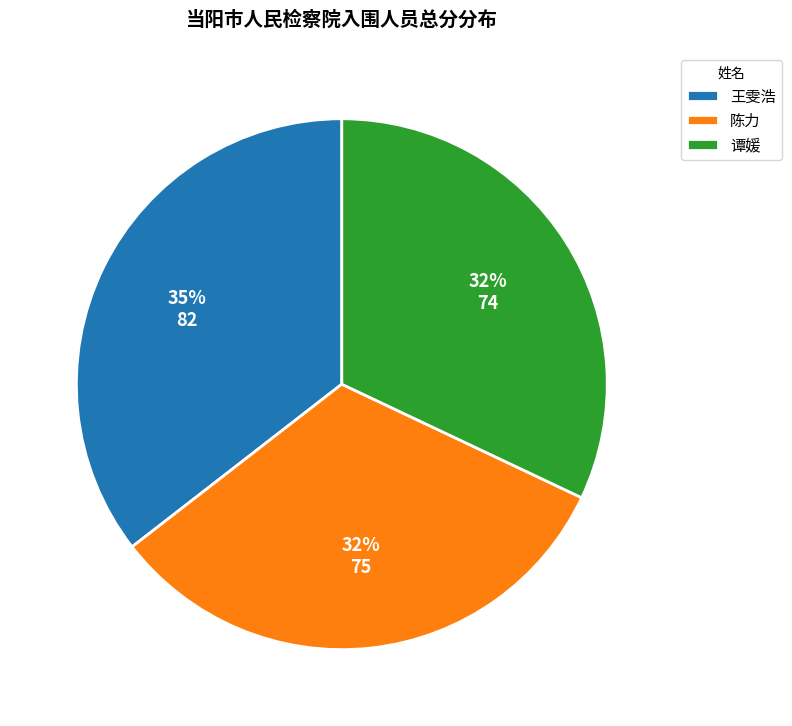

Which category has the biggest portion of the pie?

王雯浩